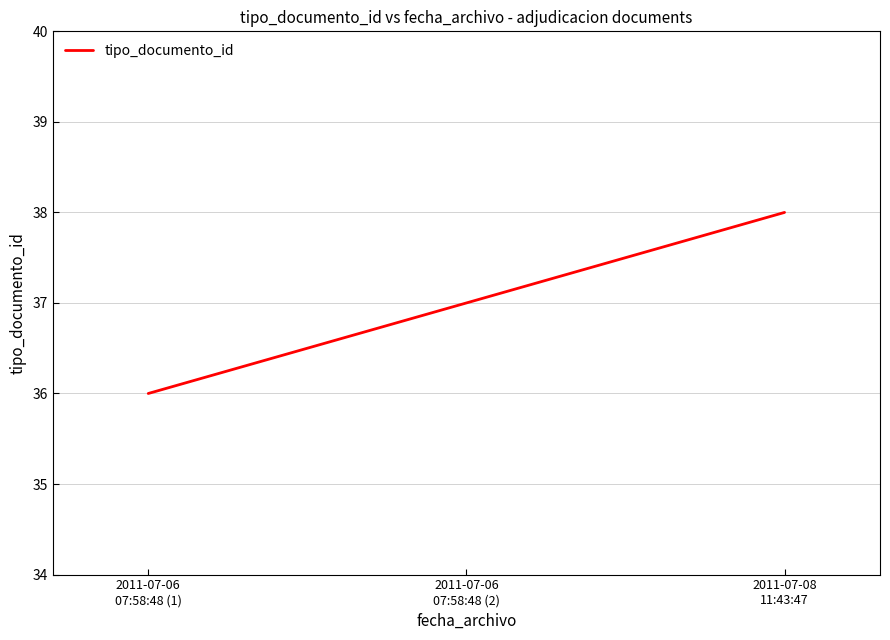

Which category has the lowest value across all series?

2011-07-06
07:58:48 (1)